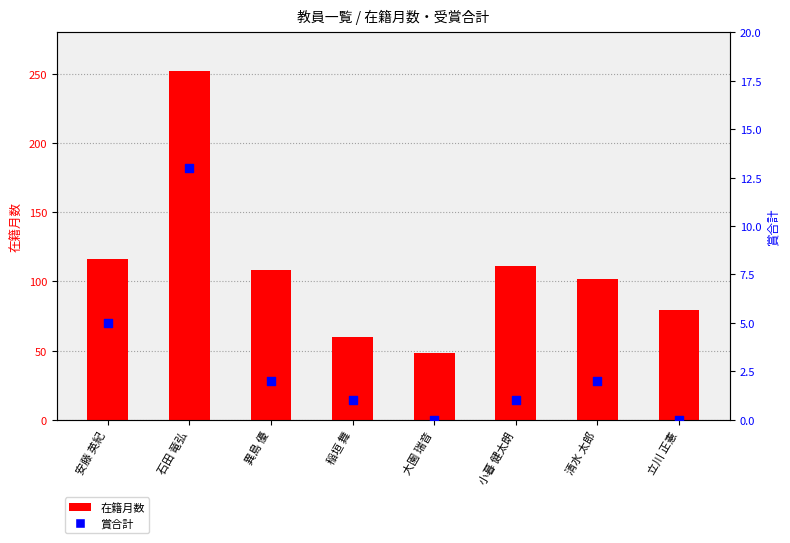

What are all the series names shown in the legend?

在籍月数, 賞合計